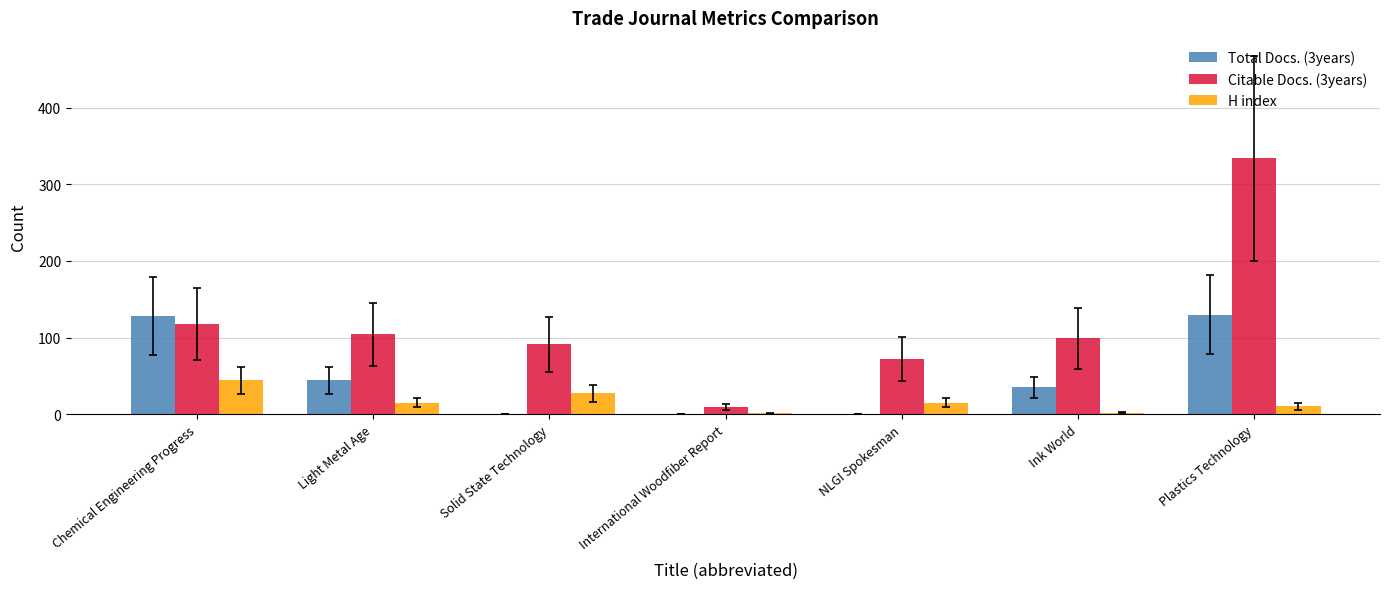

Which series has the largest total across all categories?

Citable Docs. (3years)